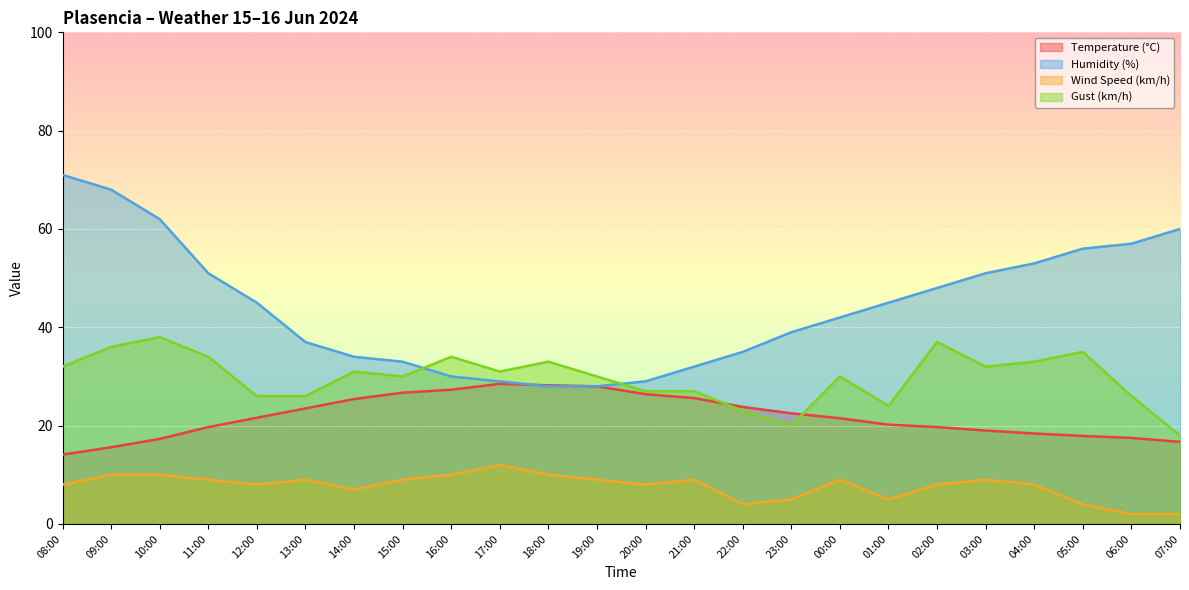

What is the total value across all series at 23:00?

86.5